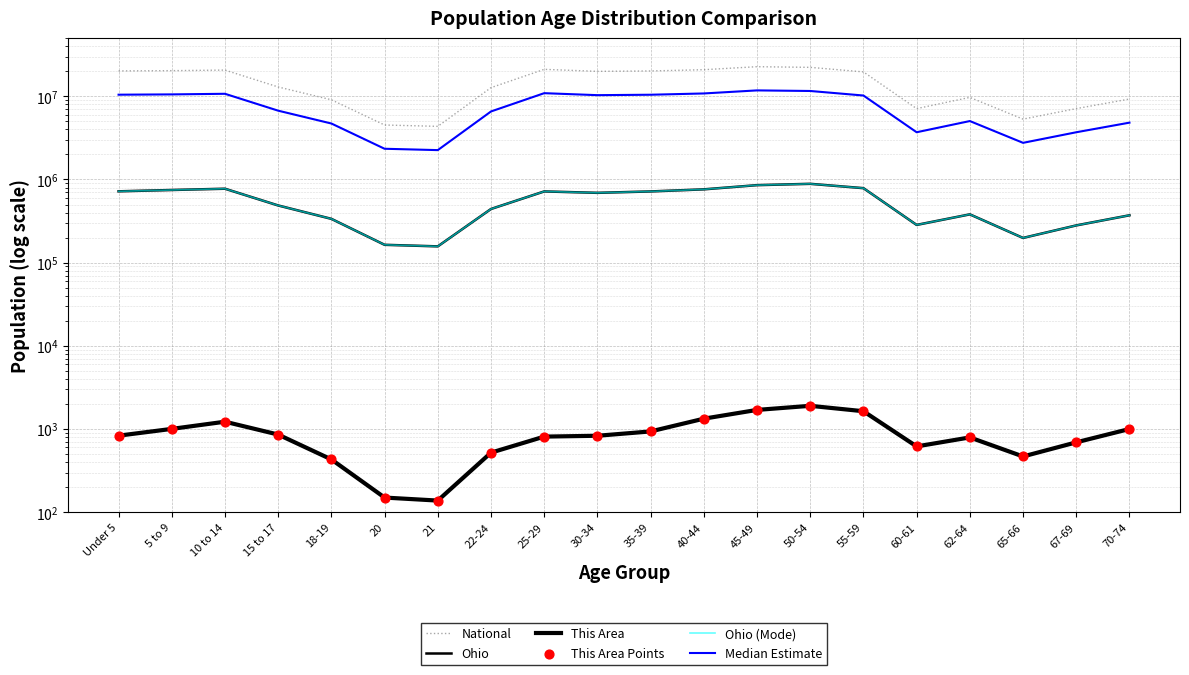

Which series reaches the minimum Y coordinate?

This Area